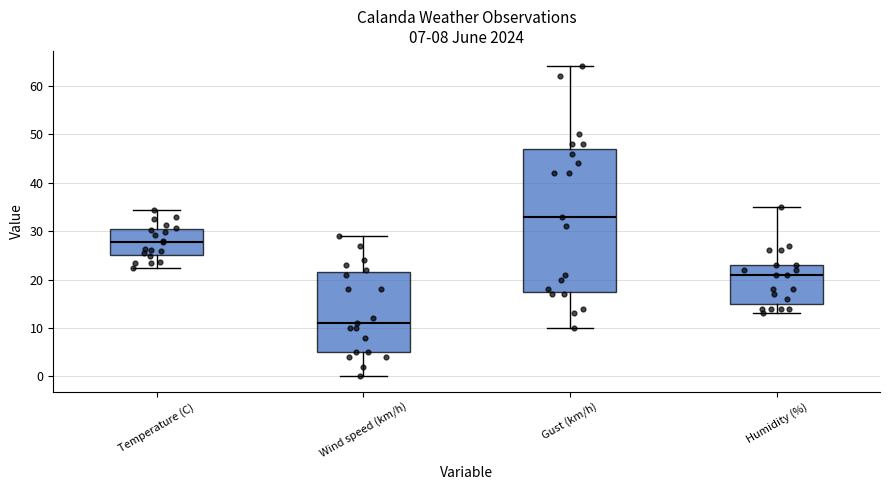

Which box is the tallest, from its lower edge to its upper edge?

Gust (km/h)